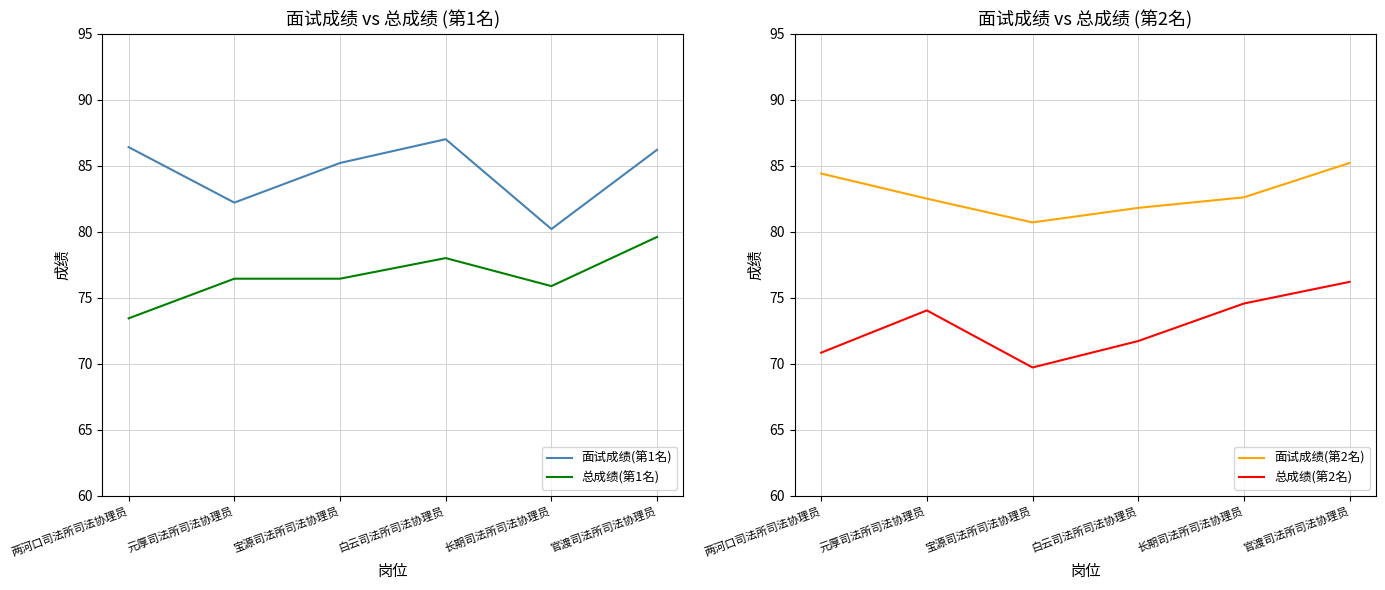

Reading right to left, extract all data points from this chart.

面试成绩(第1名): 86.2	80.2	87.0	85.2	82.2	86.4
总成绩(第1名): 79.6	75.9	78.0	76.4	76.4	73.4
面试成绩(第2名): 85.2	82.6	81.8	80.7	82.5	84.4
总成绩(第2名): 76.2	74.6	71.7	69.7	74.0	70.8